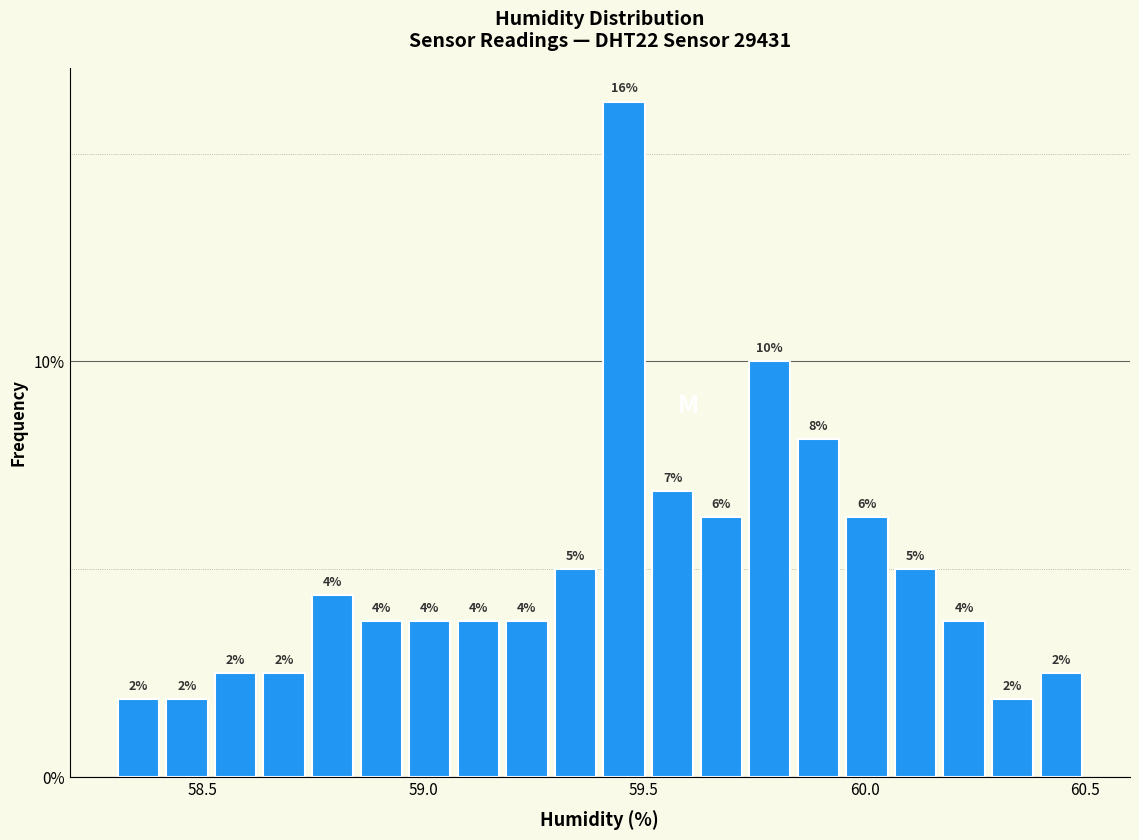

Around what value on the x-axis is the tallest bar? Give the approximate position of its centre, as read against the axis.

59.45